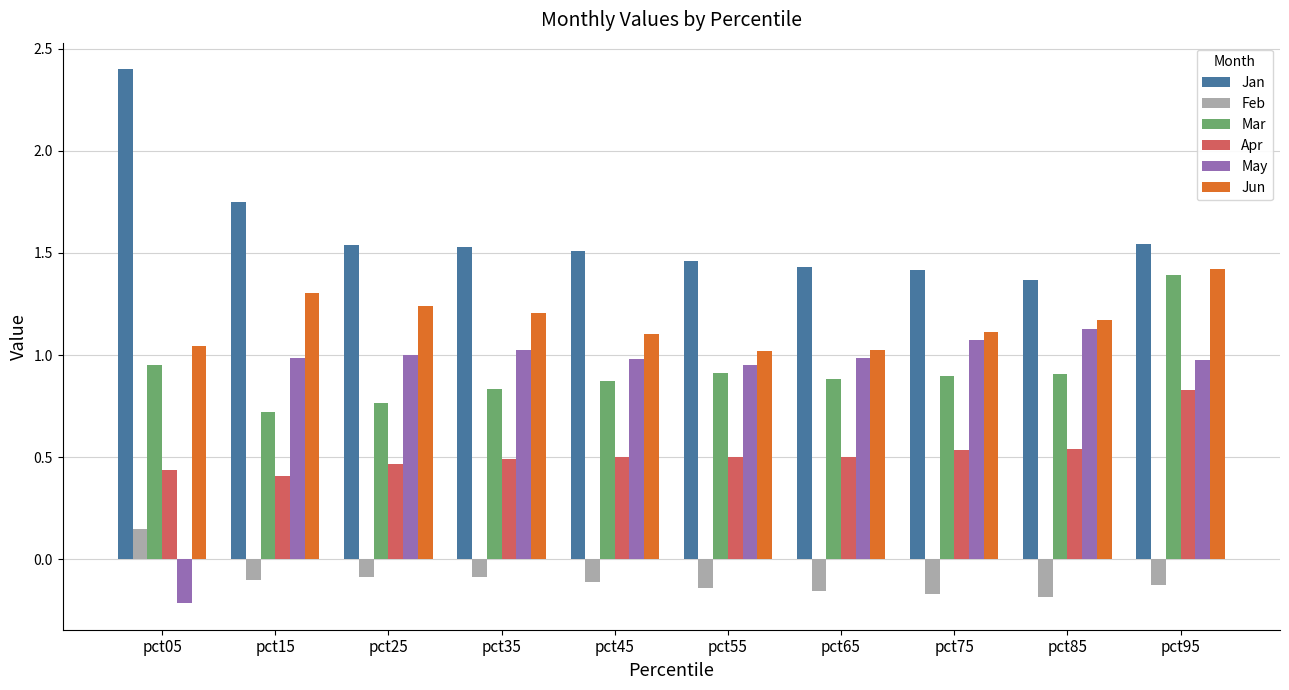

What is the total value across all series at pct65?

4.7